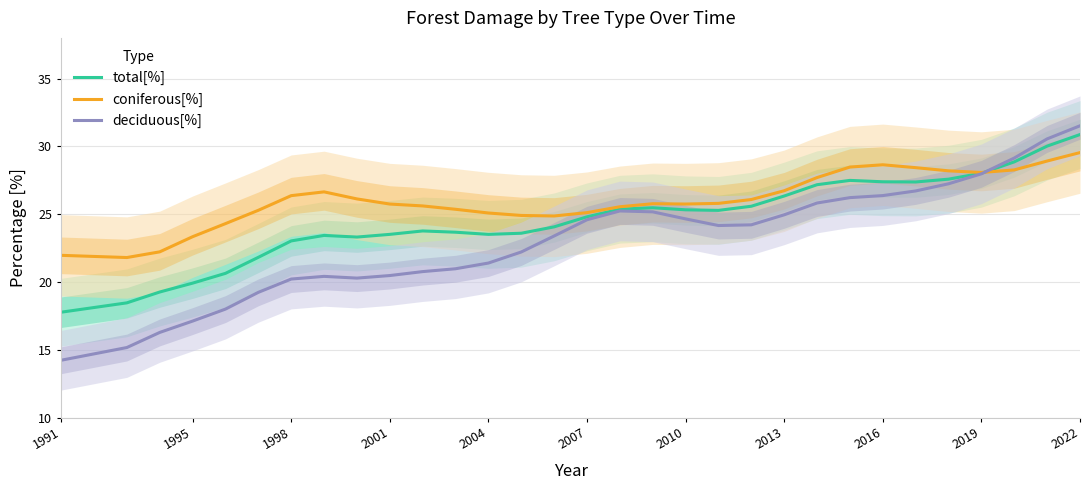

List the series in order of their overall mean, lowest first.

deciduous[%], total[%], coniferous[%]